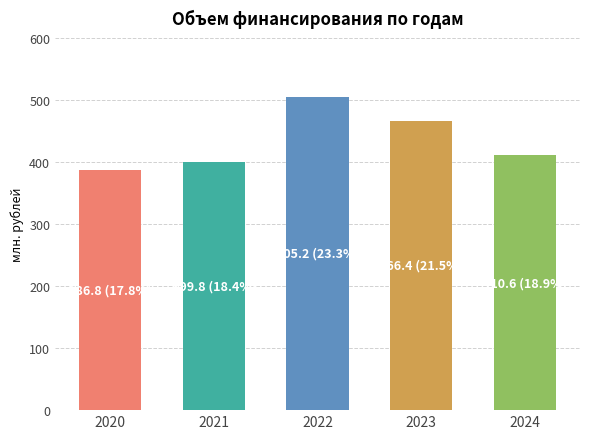

Where does the data first go above 410?

2022